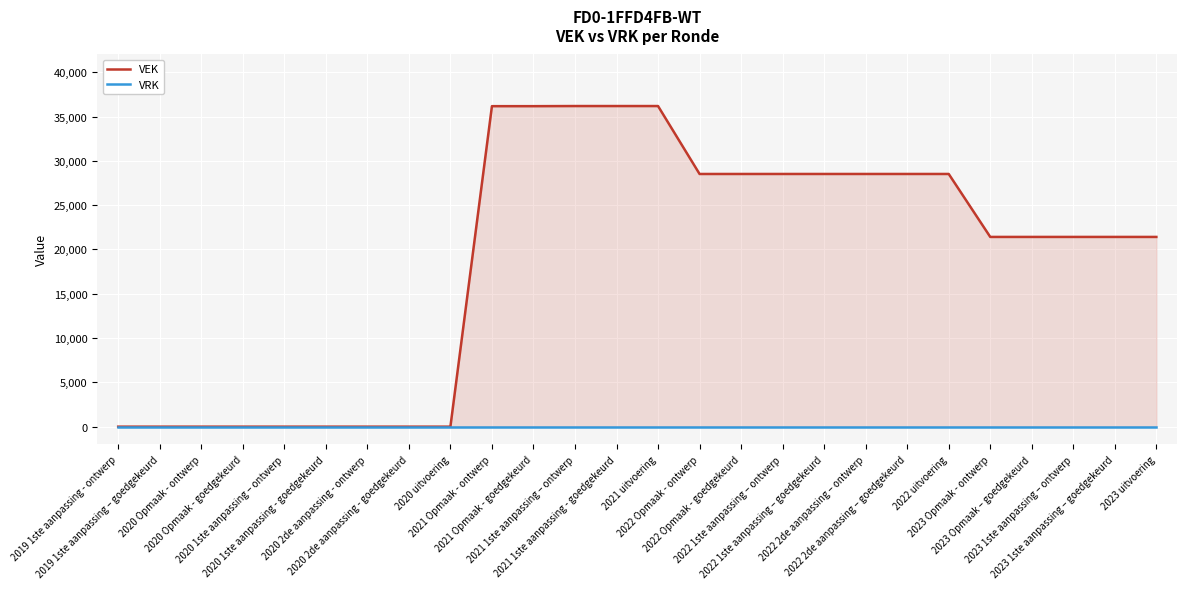

At which category does the chart reach its minimum across all series?

2019 1ste aanpassing - ontwerp